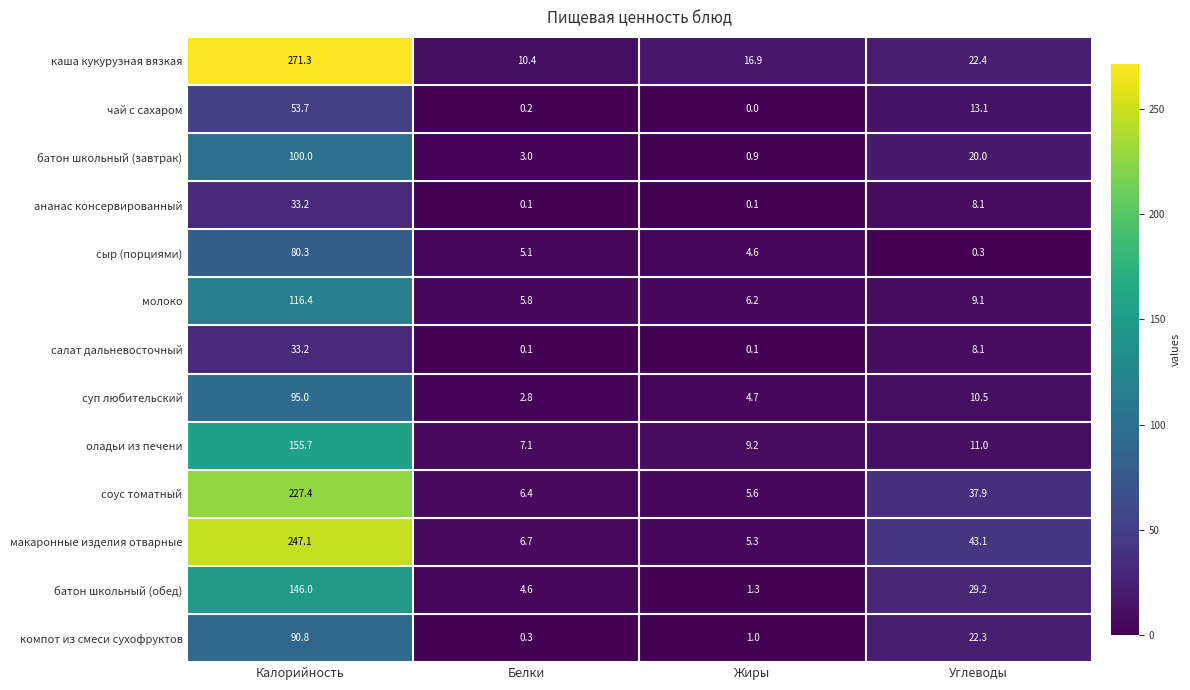

Is it true that батон школьный (обед) equals 233.4 at Калорийность?

False